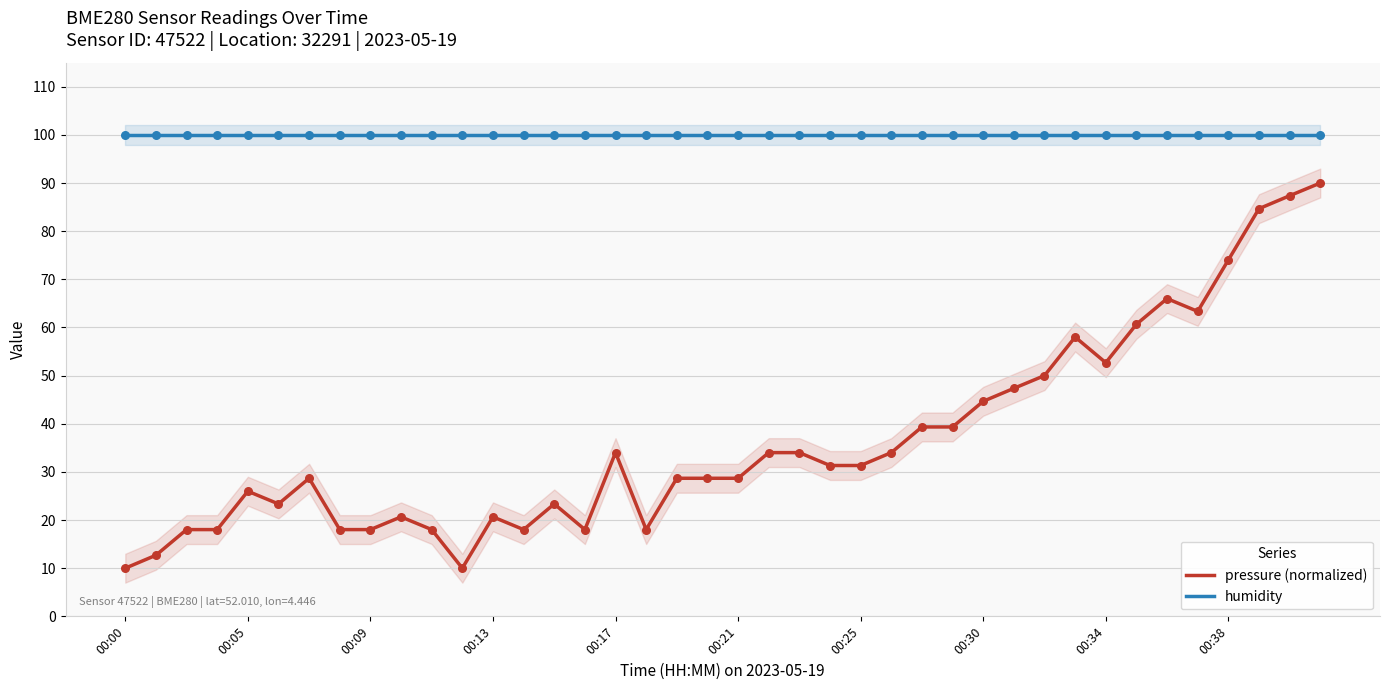

True or false: pressure (normalized) and humidity cross at least once.

False